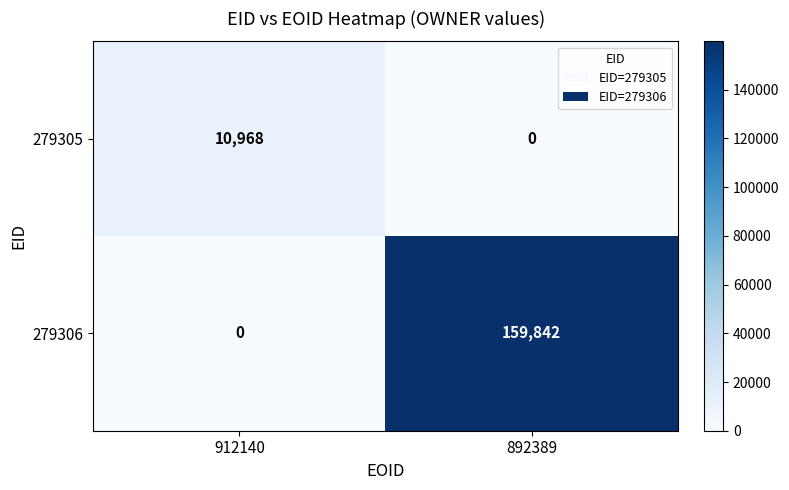

True or false: 279306 has a value of 0 at 912140.

True